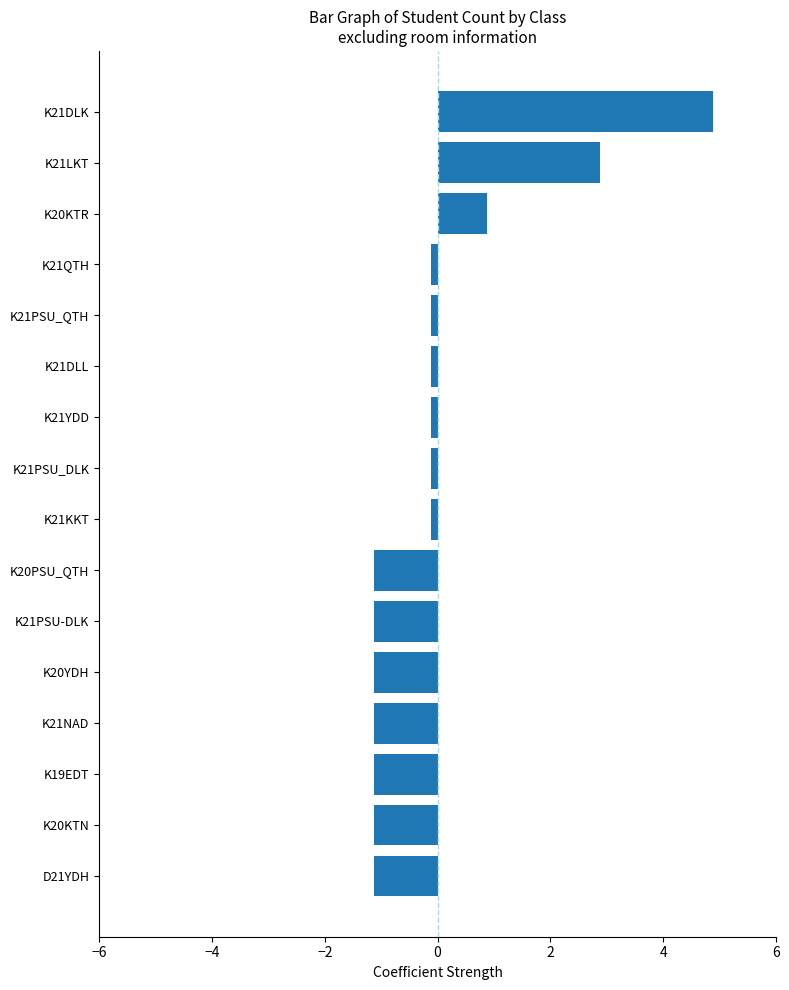

Reading bottom to top, extract all data points from this chart.

D21YDH=-1.1	K20KTN=-1.1	K19EDT=-1.1	K21NAD=-1.1	K20YDH=-1.1	K21PSU-DLK=-1.1	K20PSU_QTH=-1.1	K21KKT=-0.1	K21PSU_DLK=-0.1	K21YDD=-0.1	K21DLL=-0.1	K21PSU_QTH=-0.1	K21QTH=-0.1	K20KTR=0.9	K21LKT=2.9	K21DLK=4.9